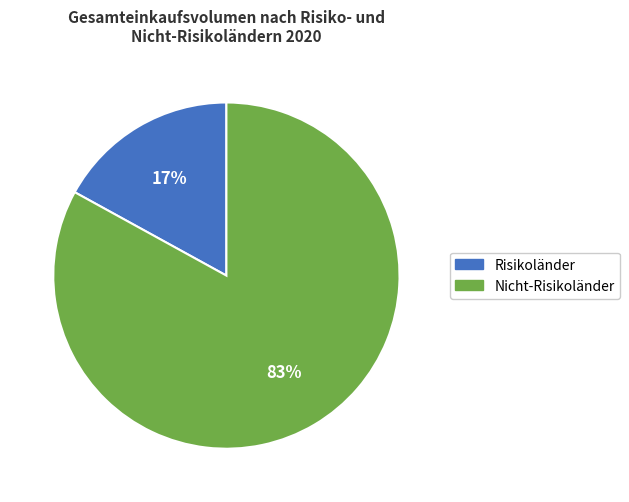

To the nearest percent, what portion does Nicht-Risikoländer represent?

83%